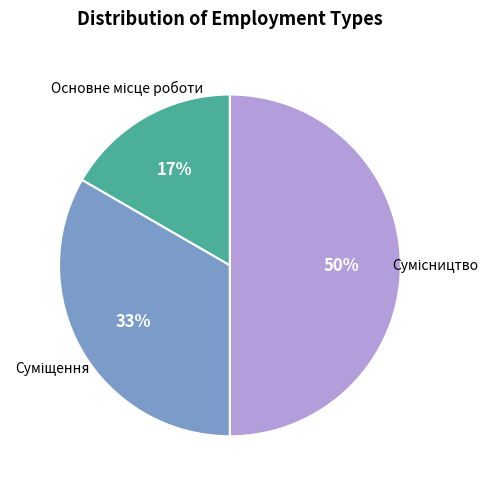

How many segments does this pie chart have?

3